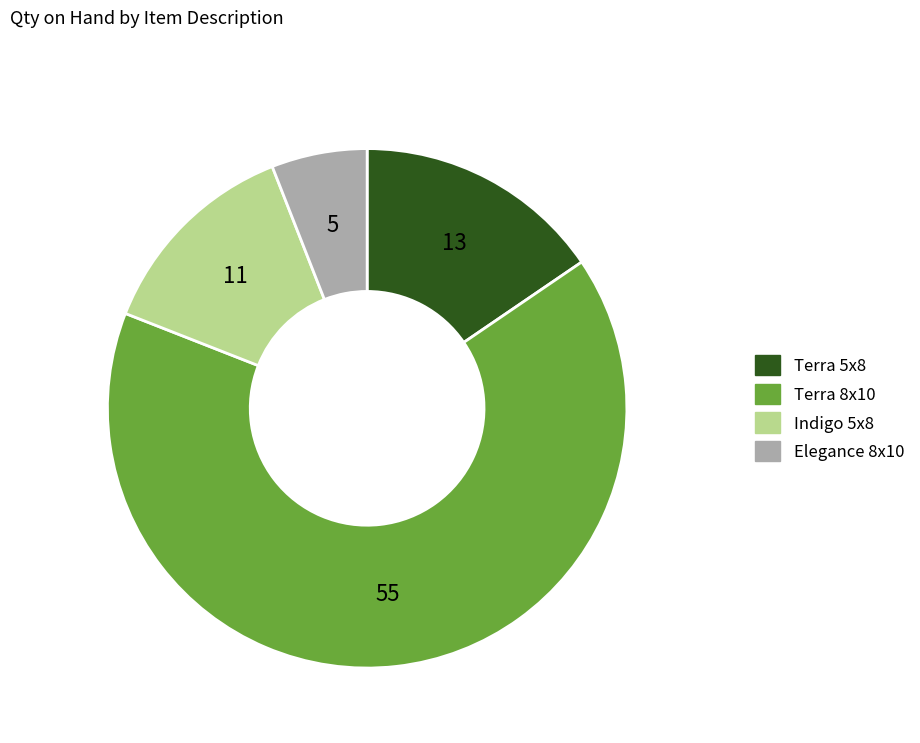

Which has a higher value, Indigo 5x8 or Terra 8x10?

Terra 8x10